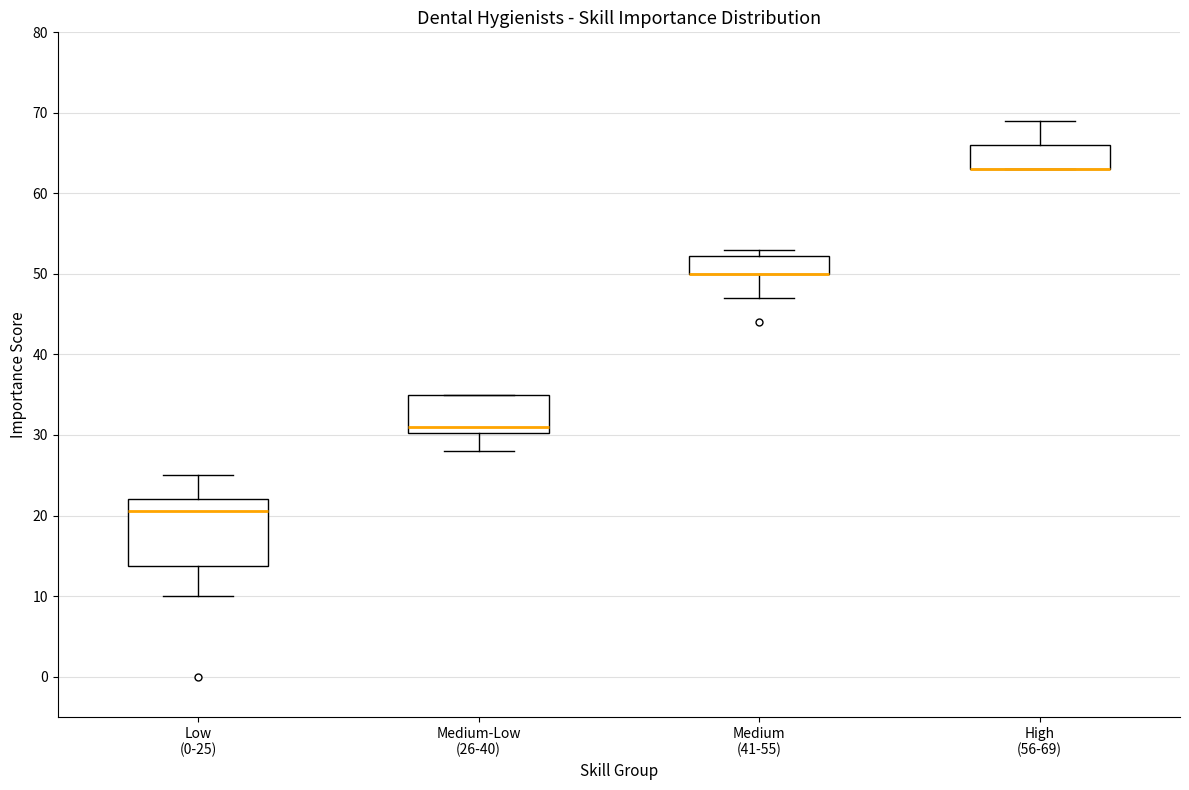

Where does the median line of the box for Low (0-25) sit on the y-axis? The values are not printed on the chart, so give them approximately, as read against the axis.

21